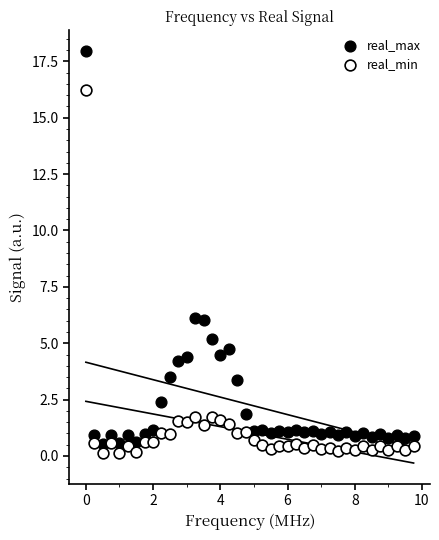

What are all the series names shown in the legend?

real_max, real_min